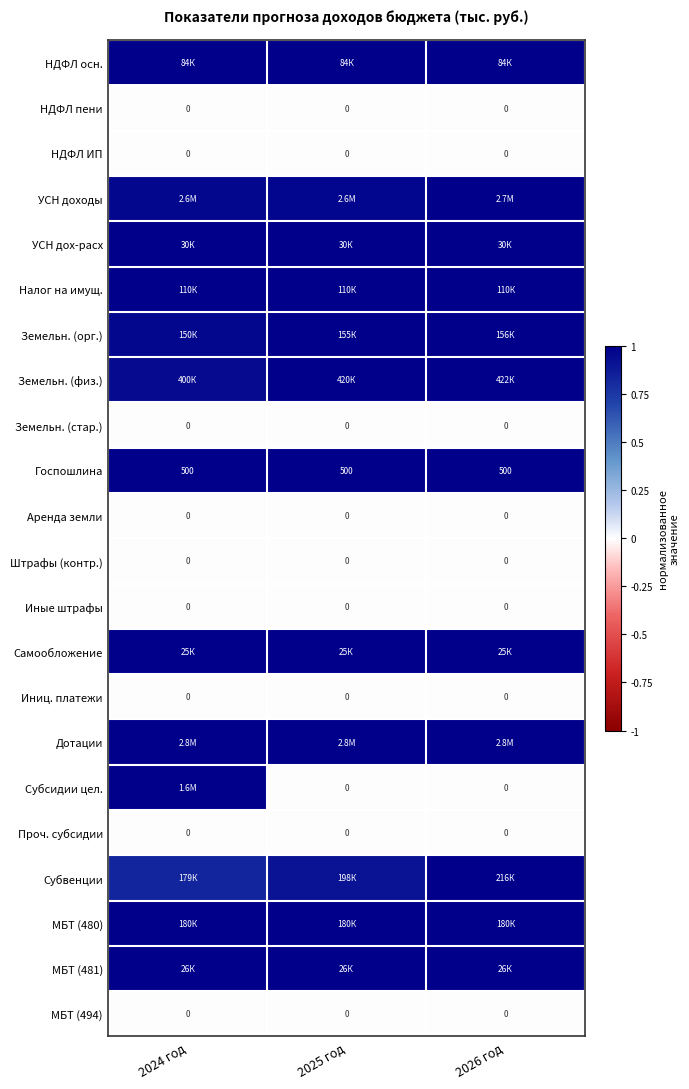

At how many categories does at least one series exceed 0?

3